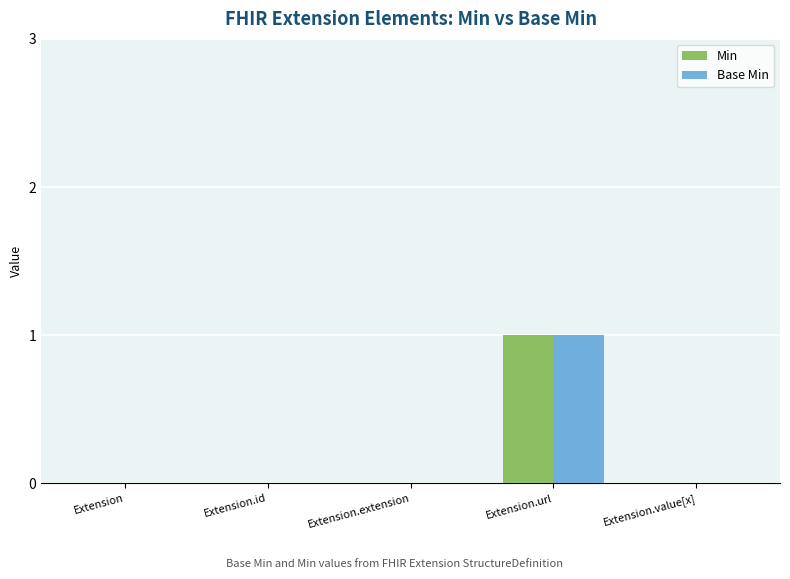

The Min series shows 1 at Extension.url. True or false?

True